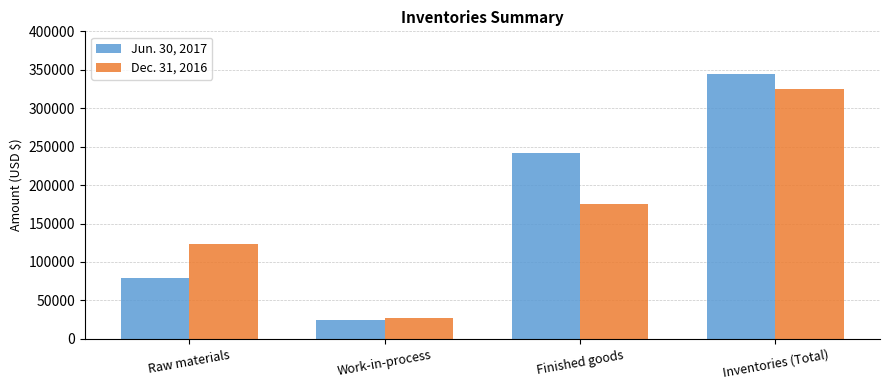

Which series has the largest total across all categories?

Jun. 30, 2017